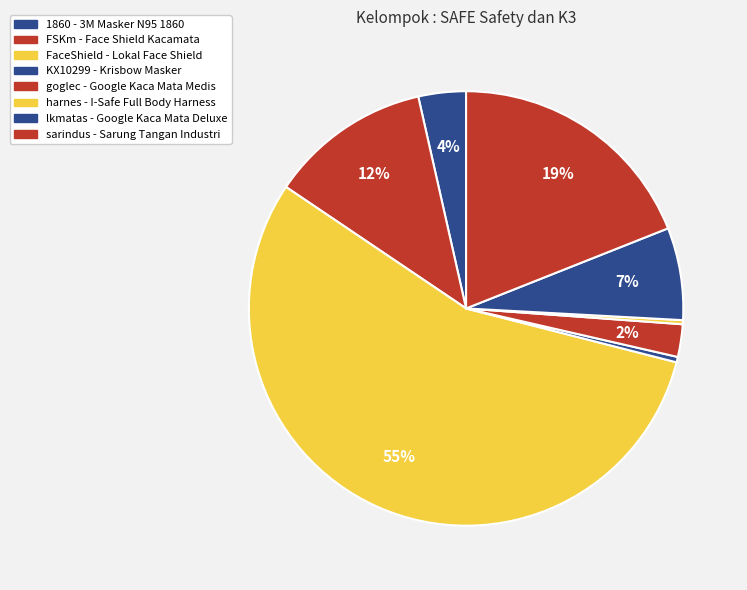

Count the number of slices in the pie.

8